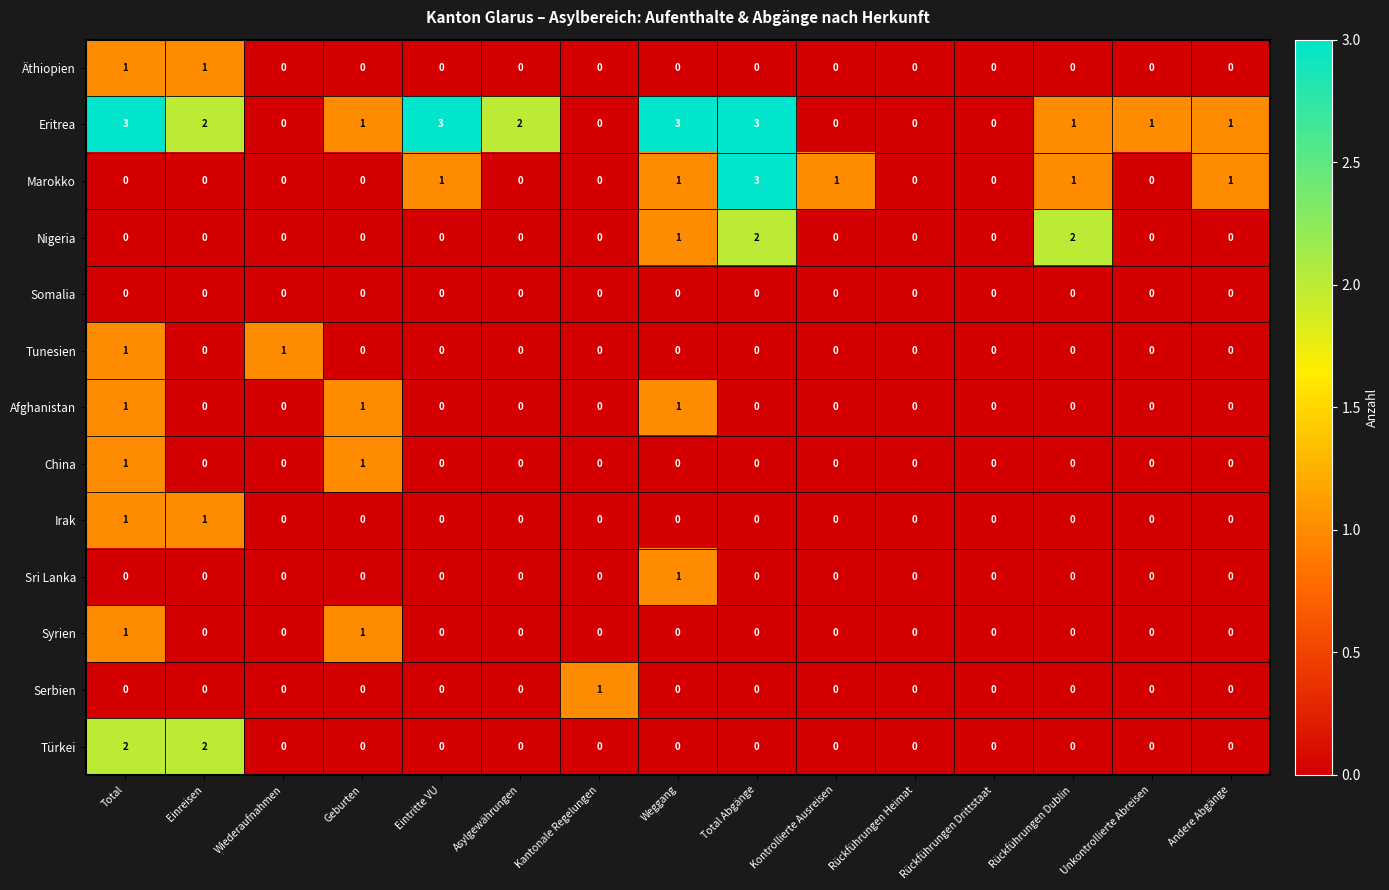

The value of Serbien at Kontrollierte Ausreisen is 0. True or false?

True